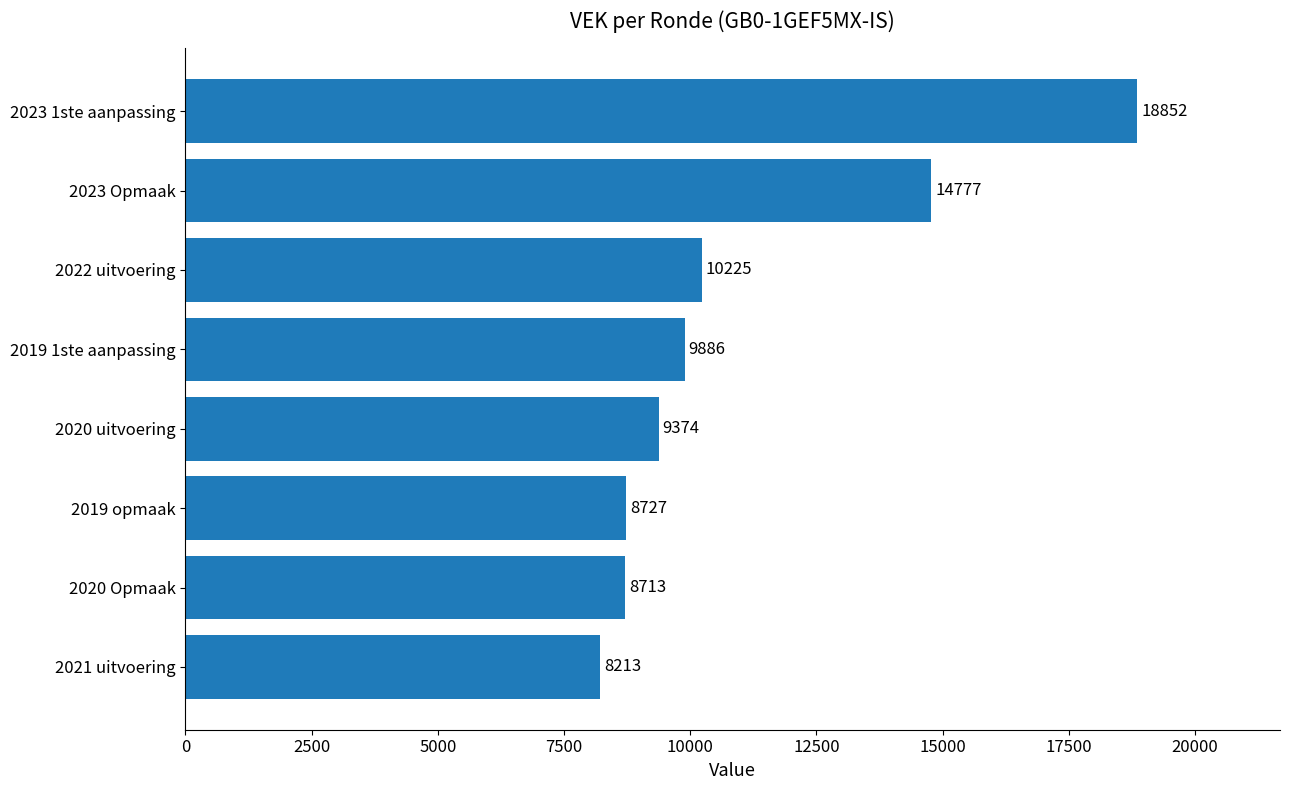

The value at 2022 uitvoering is 10225. True or false?

True